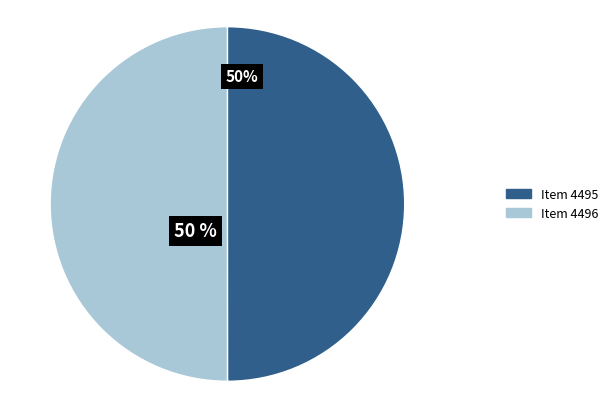

What is the ratio of the value at Item 4495 to the value at Item 4496?

1.0